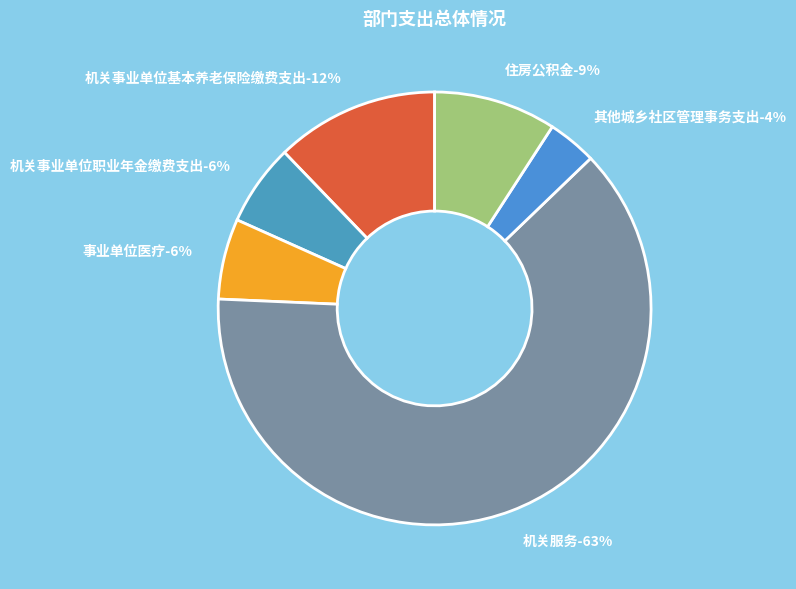

What percentage is the 机关事业单位职业年金缴费支出 slice, to the nearest percent?

6%